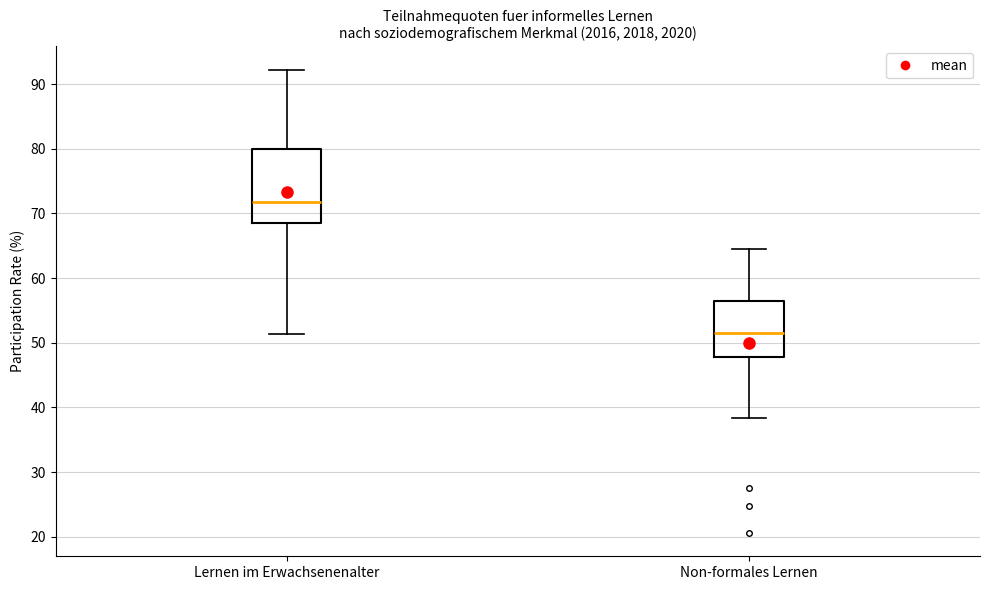

Reading left to right, transcribe this box plot: for each box, give where its median line is, the range the box spans, and where its two whiskers end, as read against the y-axis. The values are not printed on the chart, so give them approximately, as read against the axis.

Lernen im Erwachsenenalter: median 72, box 68 to 80, whiskers 51 to 92
Non-formales Lernen: median 52, box 48 to 56, whiskers 38 to 65